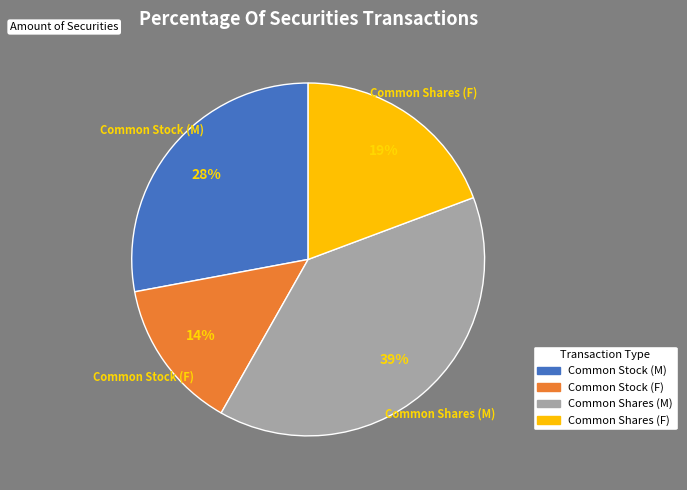

To the nearest percent, what percentage of the pie is Common Stock (M)?

28%